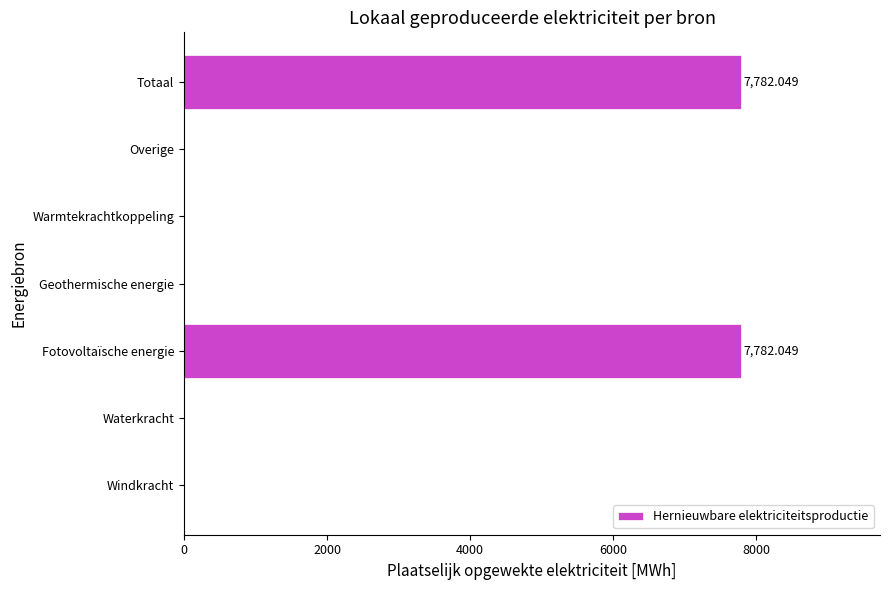

Which has a higher value, Fotovoltaïsche energie or Waterkracht?

Fotovoltaïsche energie